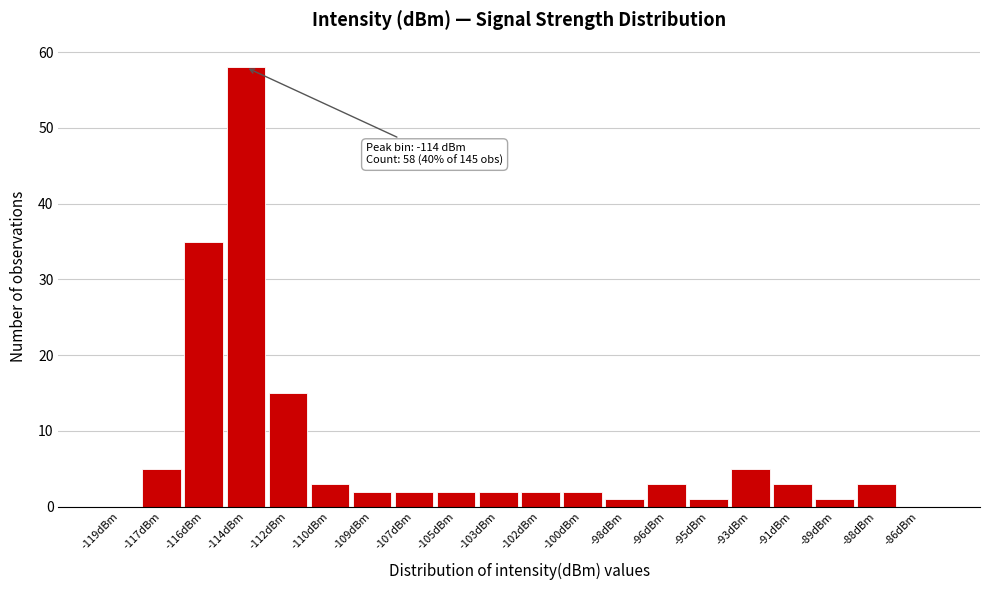

Over which range of the x-axis is the bar tallest?

-114.75 to -113.00